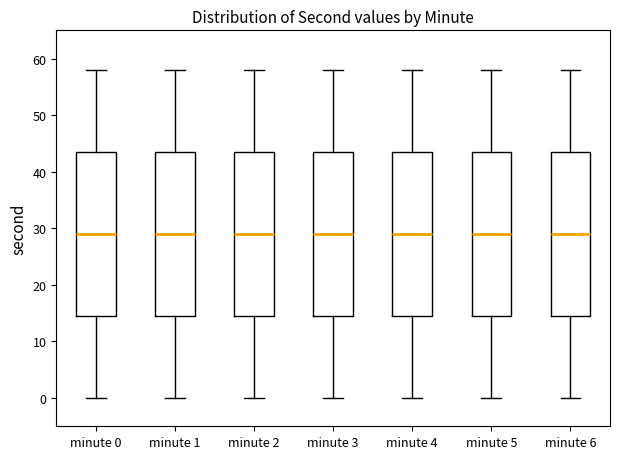

Reading left to right, transcribe this box plot: for each box, give where its median line is, the range the box spans, and where its two whiskers end, as read against the y-axis. The values are not printed on the chart, so give them approximately, as read against the axis.

minute 0: median 29, box 15 to 44, whiskers 0 to 58
minute 1: median 29, box 15 to 44, whiskers 0 to 58
minute 2: median 29, box 15 to 44, whiskers 0 to 58
minute 3: median 29, box 15 to 44, whiskers 0 to 58
minute 4: median 29, box 15 to 44, whiskers 0 to 58
minute 5: median 29, box 15 to 44, whiskers 0 to 58
minute 6: median 29, box 15 to 44, whiskers 0 to 58